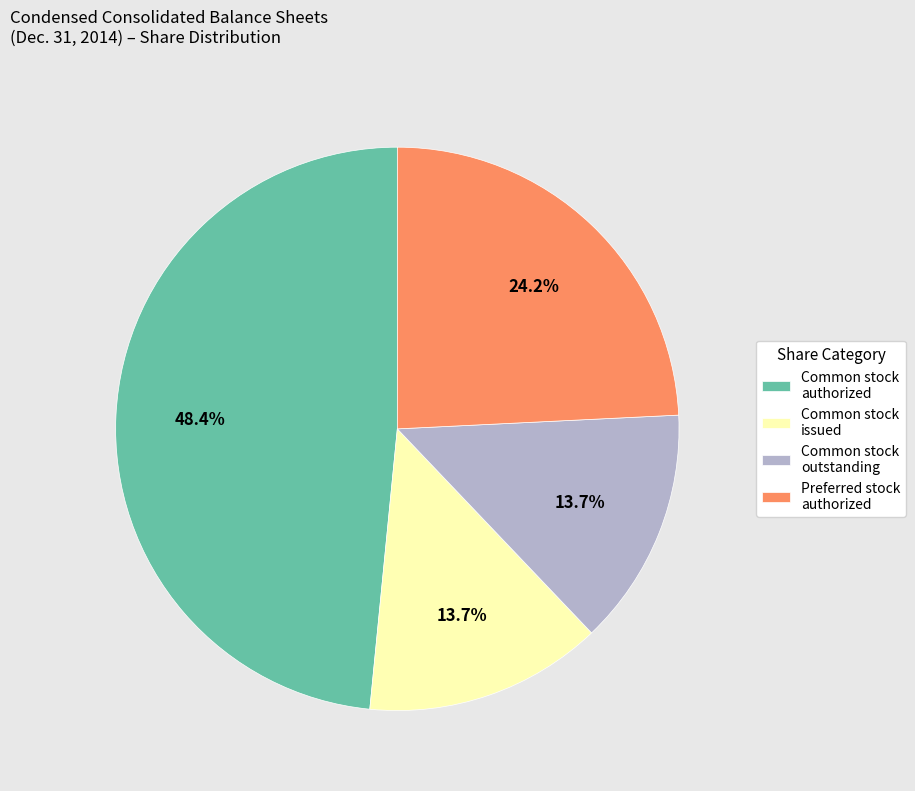

Does any single category account for the majority?

No